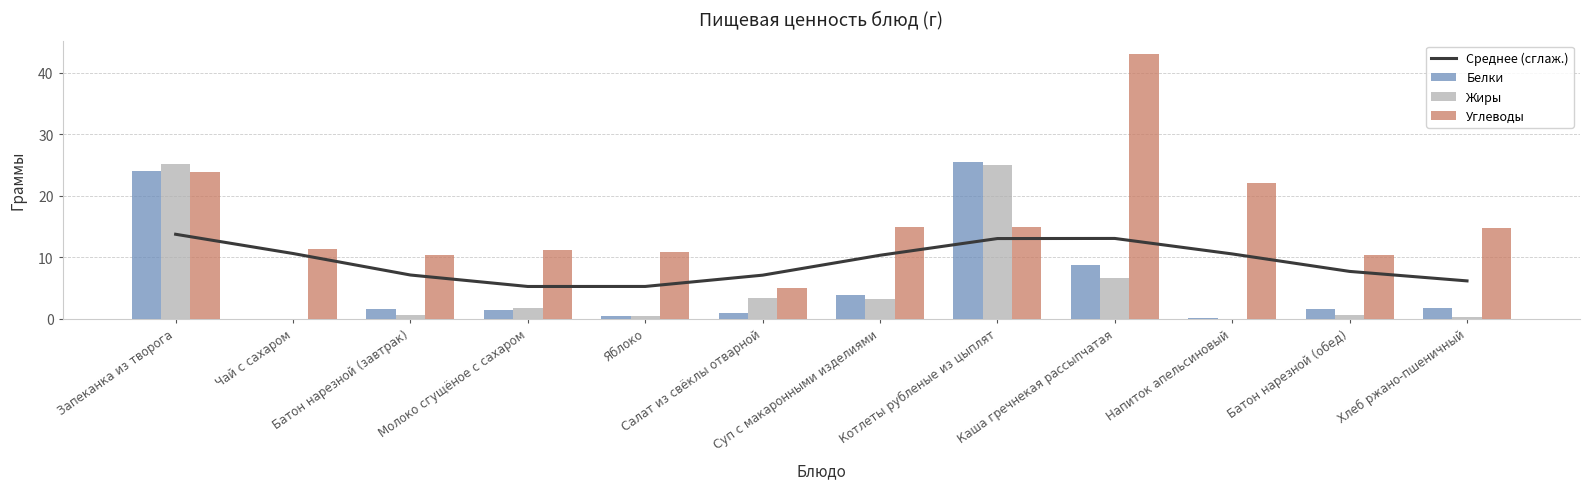

How many distinct data groups are displayed?

4